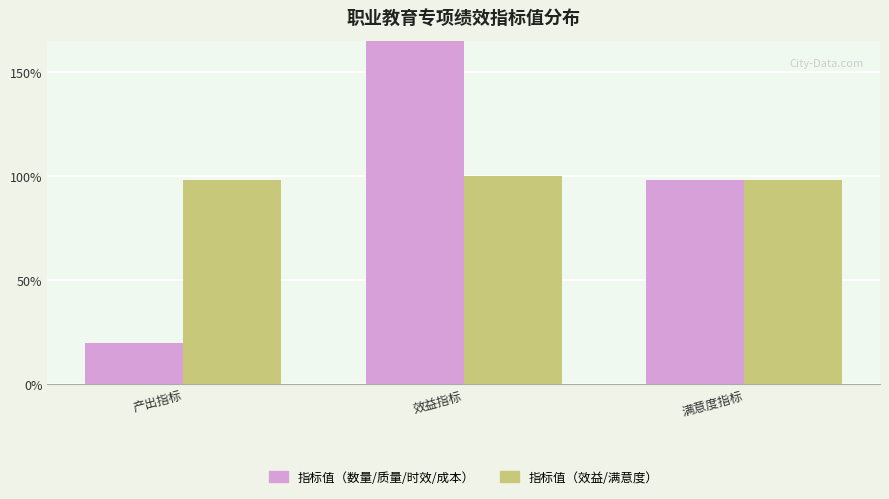

At which category is the sum across all series the highest?

效益指标